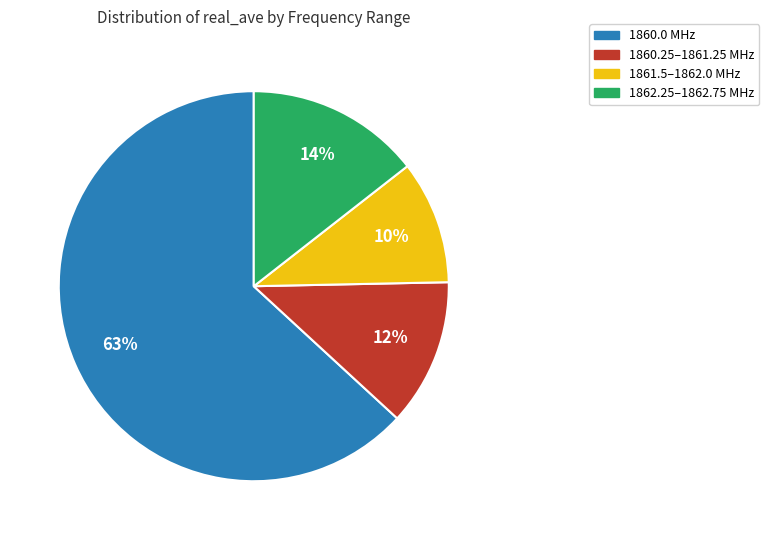

Is there any slice that represents more than half of the pie?

Yes